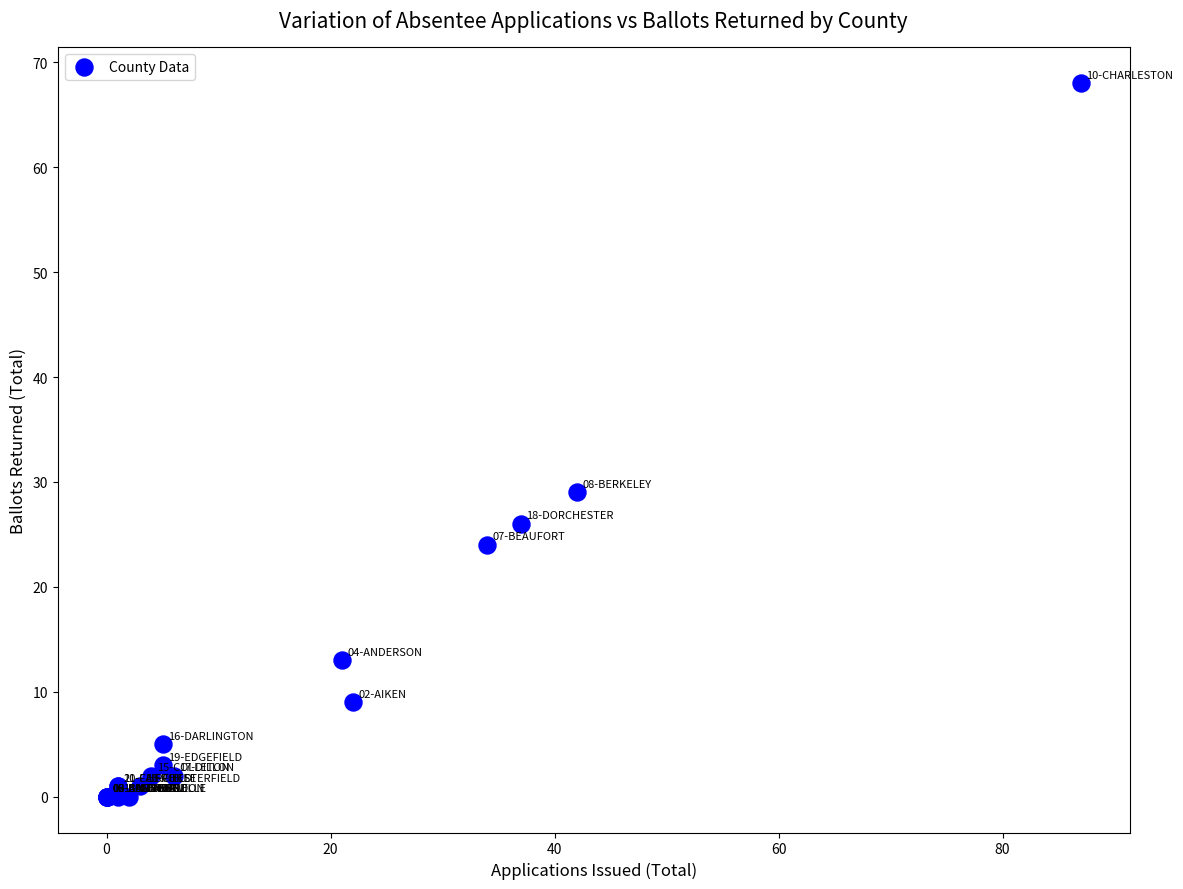

What Y value in the scatter plot is closest to 34?

29